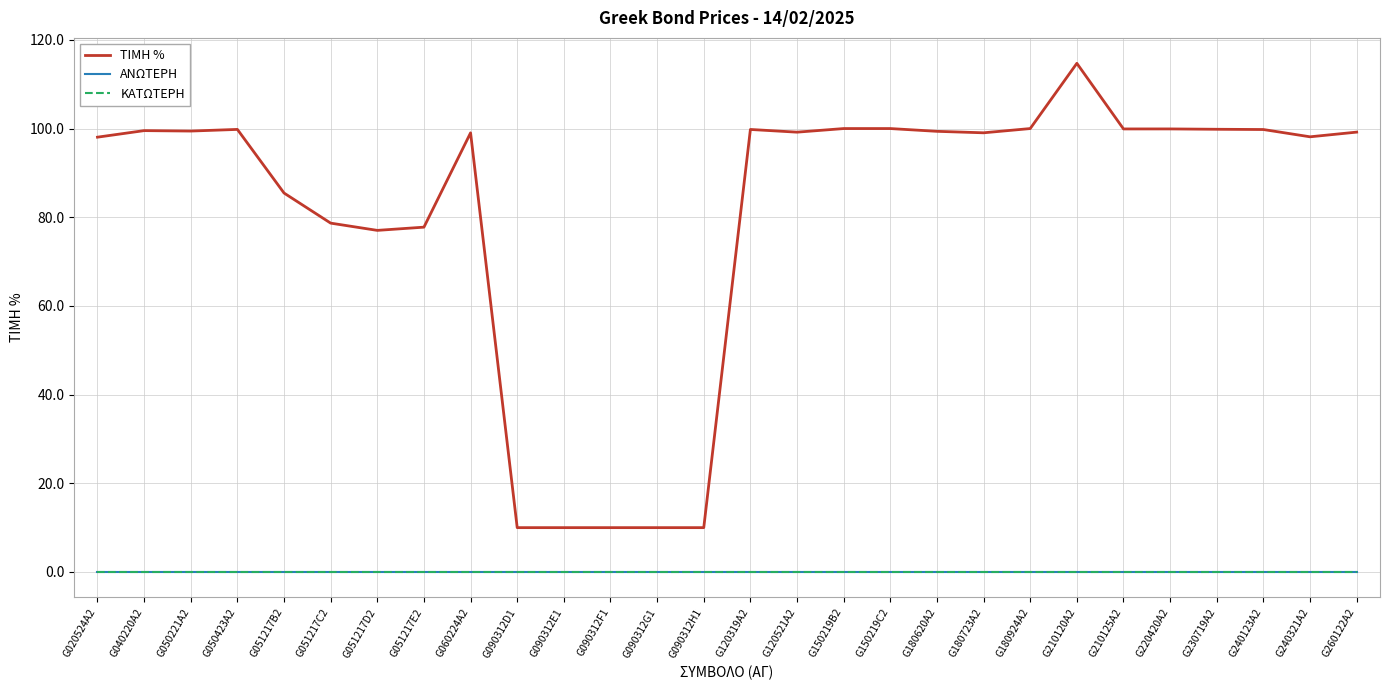

What is the maximum value shown in the chart?

114.7